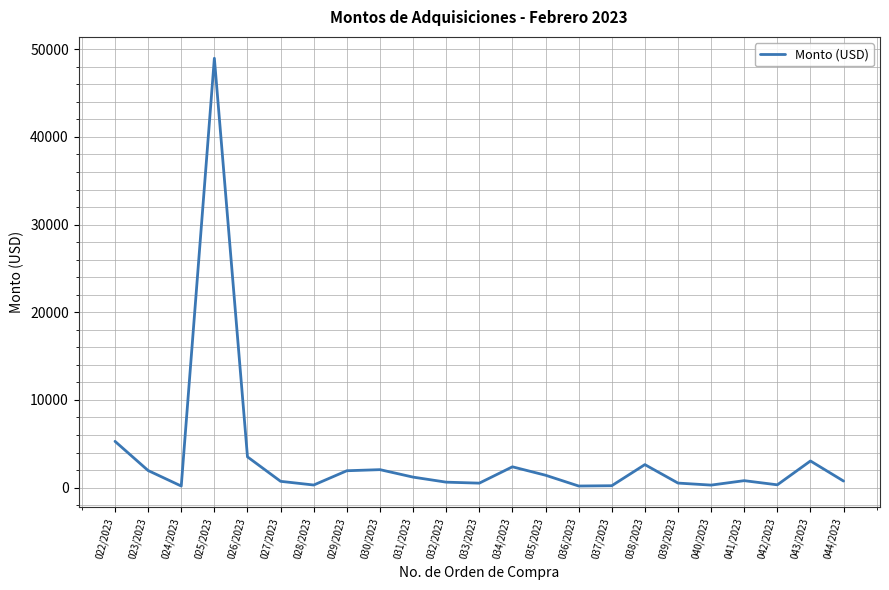

What is the smallest value displayed?

181.6